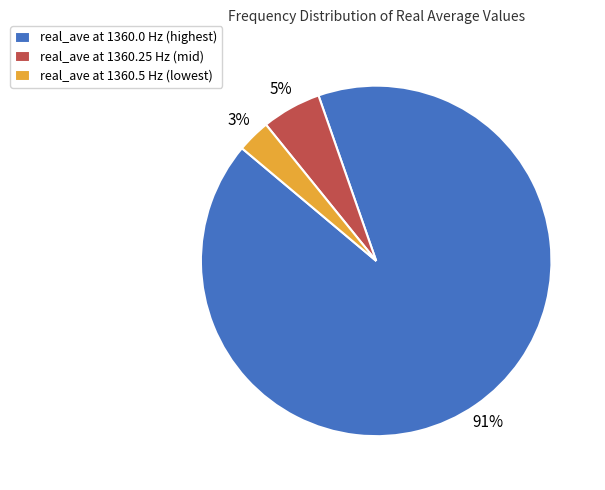

Do real_ave at 1360.5 Hz (lowest) and real_ave at 1360.25 Hz (mid) together represent more than half of the pie?

No